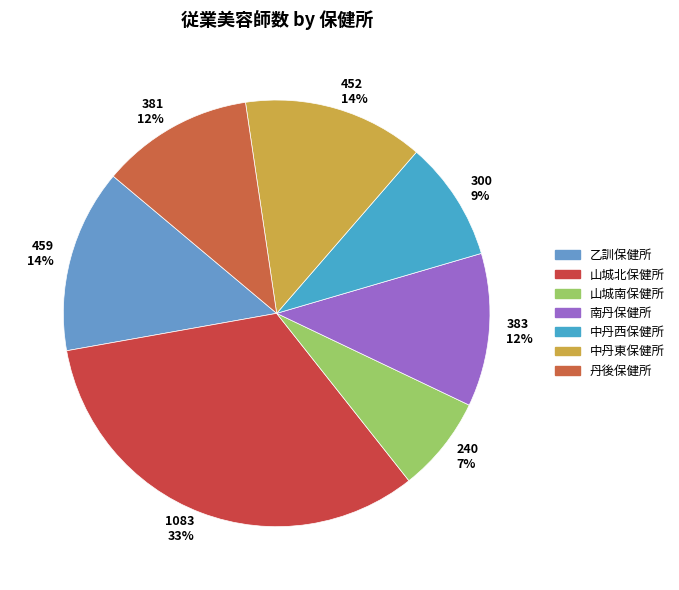

To the nearest percent, what is the difference between the largest and smallest slice percentages?

26%